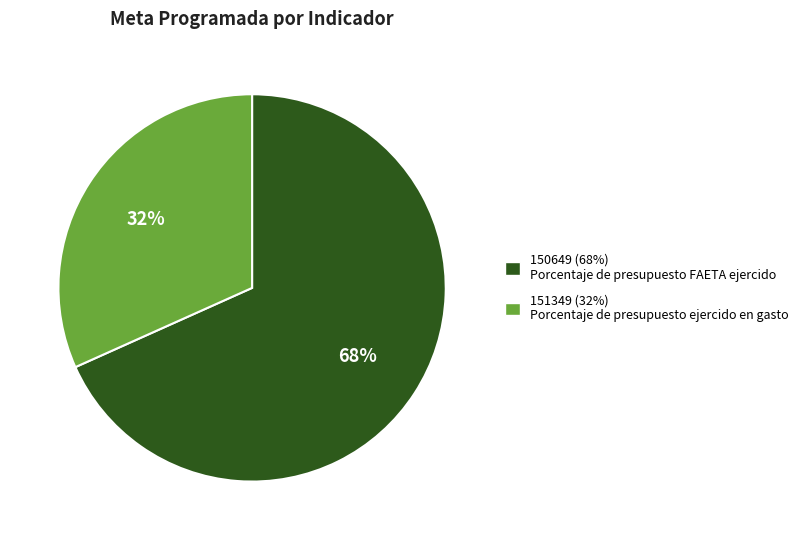

Rank the categories by value from lowest to highest.

151349, 150649